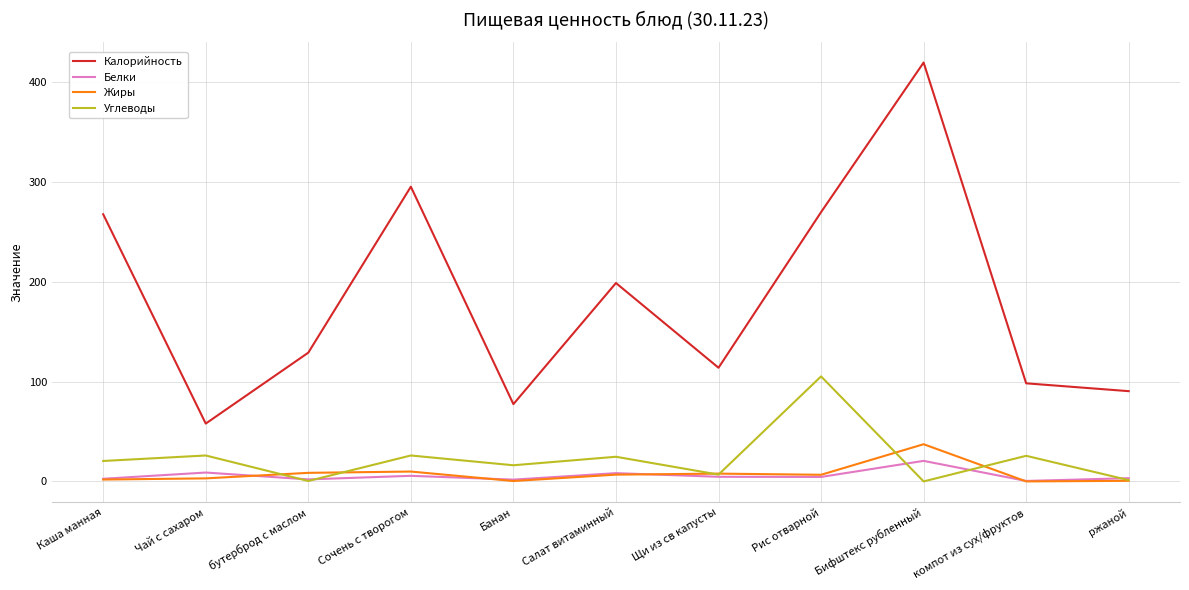

Which series changed the most between Чай с сахаром and бутерброд с маслом?

Калорийность